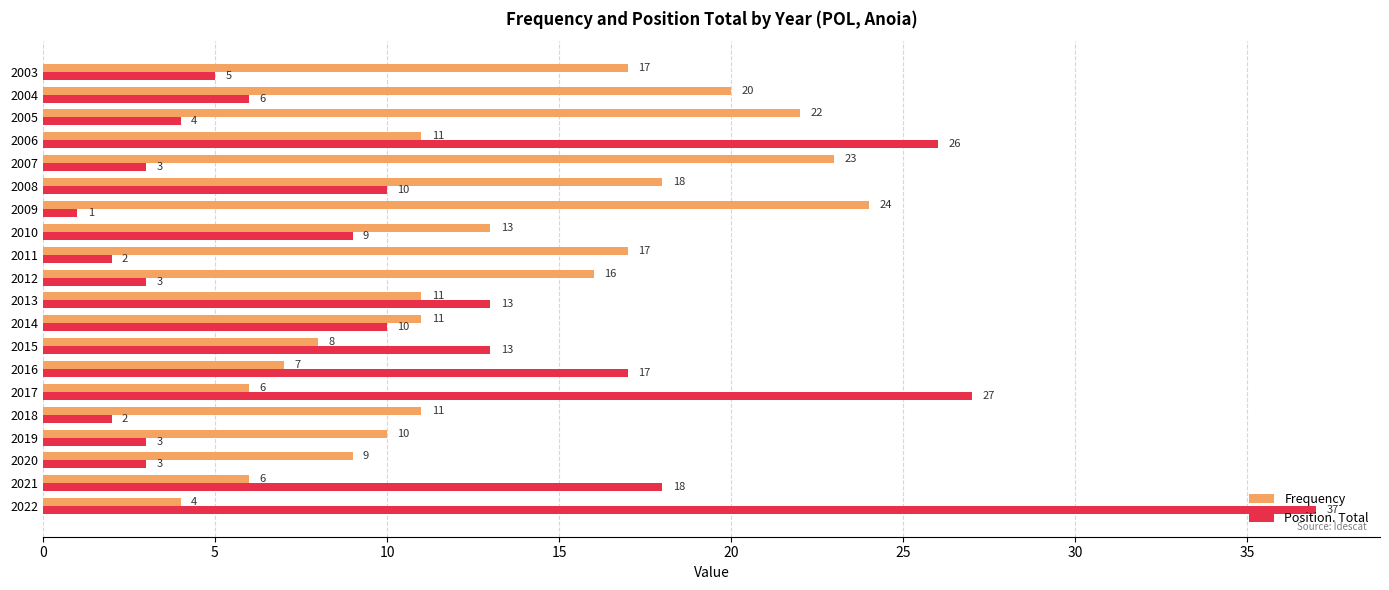

Between 2011 and 2008, which series saw the biggest shift?

Position. Total